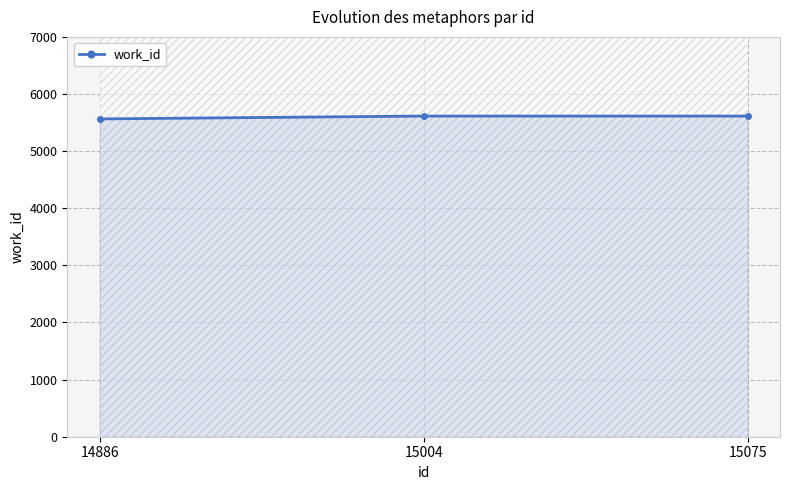

List the labels in order of value, largest first.

15004, 15075, 14886